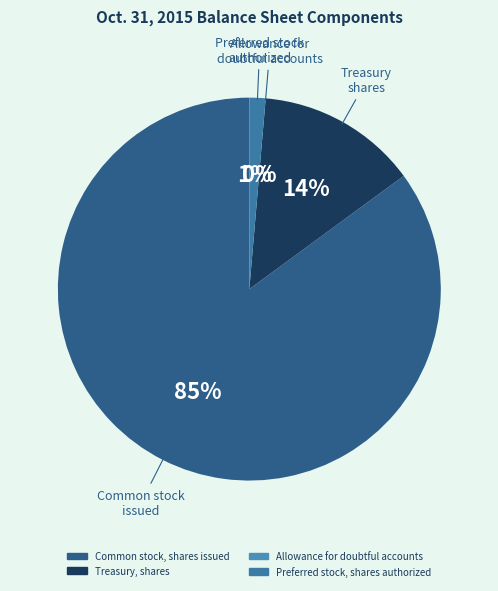

Rank the categories by value from lowest to highest.

Allowance for doubtful accounts, Preferred stock, shares authorized, Treasury, shares, Common stock, shares issued